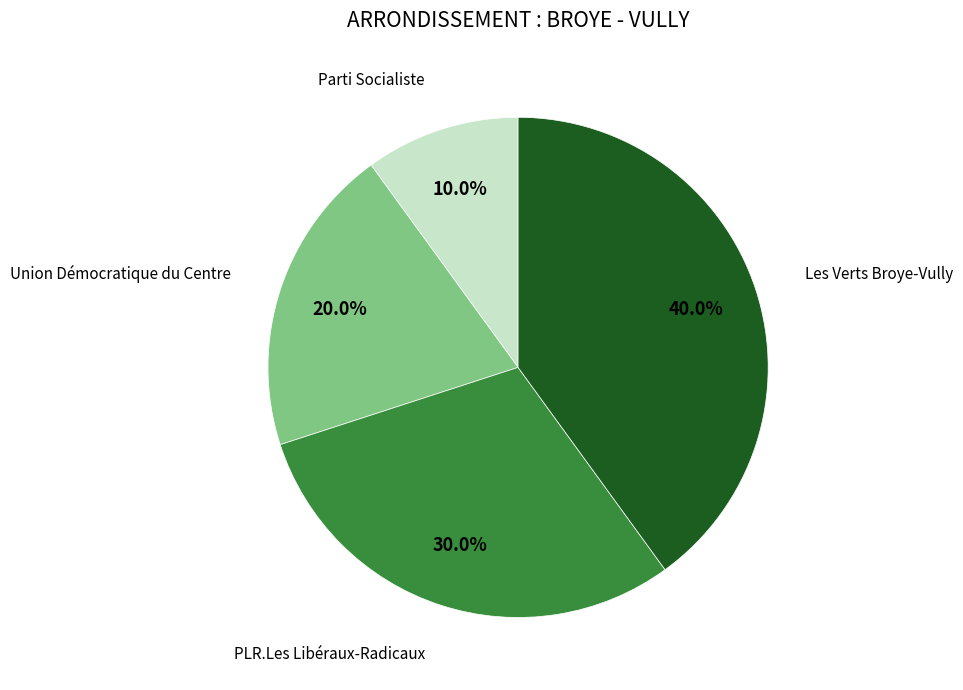

Is there any slice that represents more than half of the pie?

No